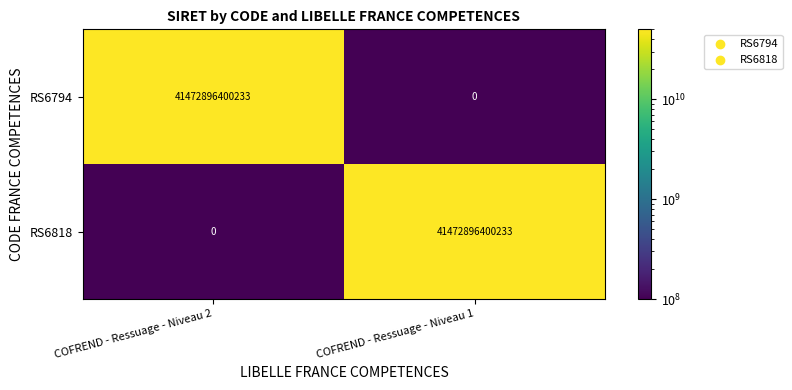

How many distinct data groups are displayed?

2